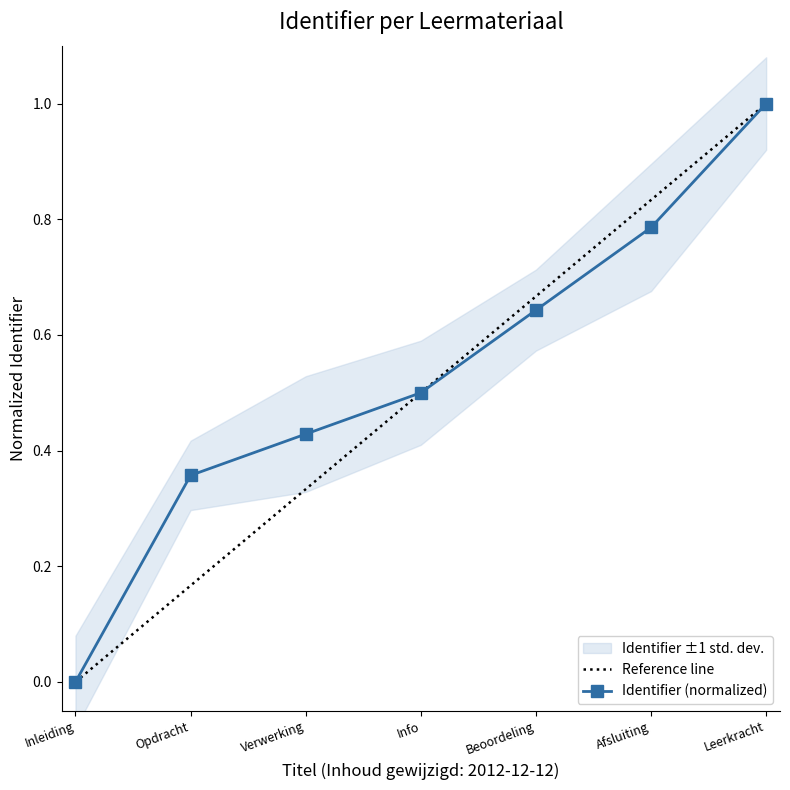

What is the sum of all values?

3.7